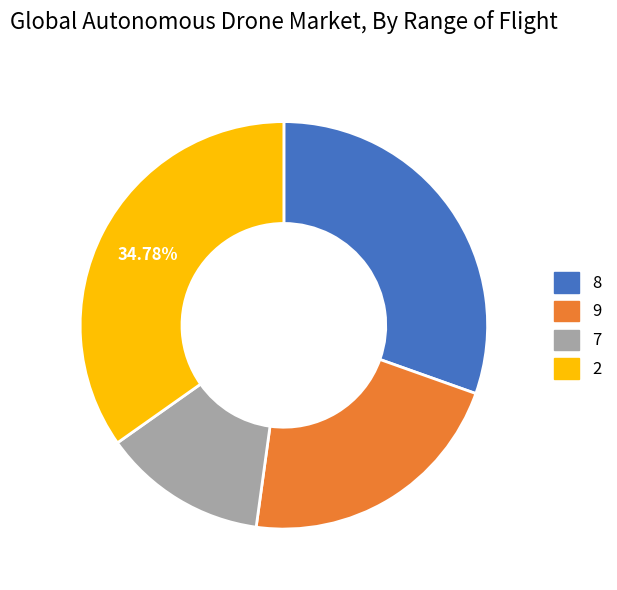

Does any single category account for the majority?

No